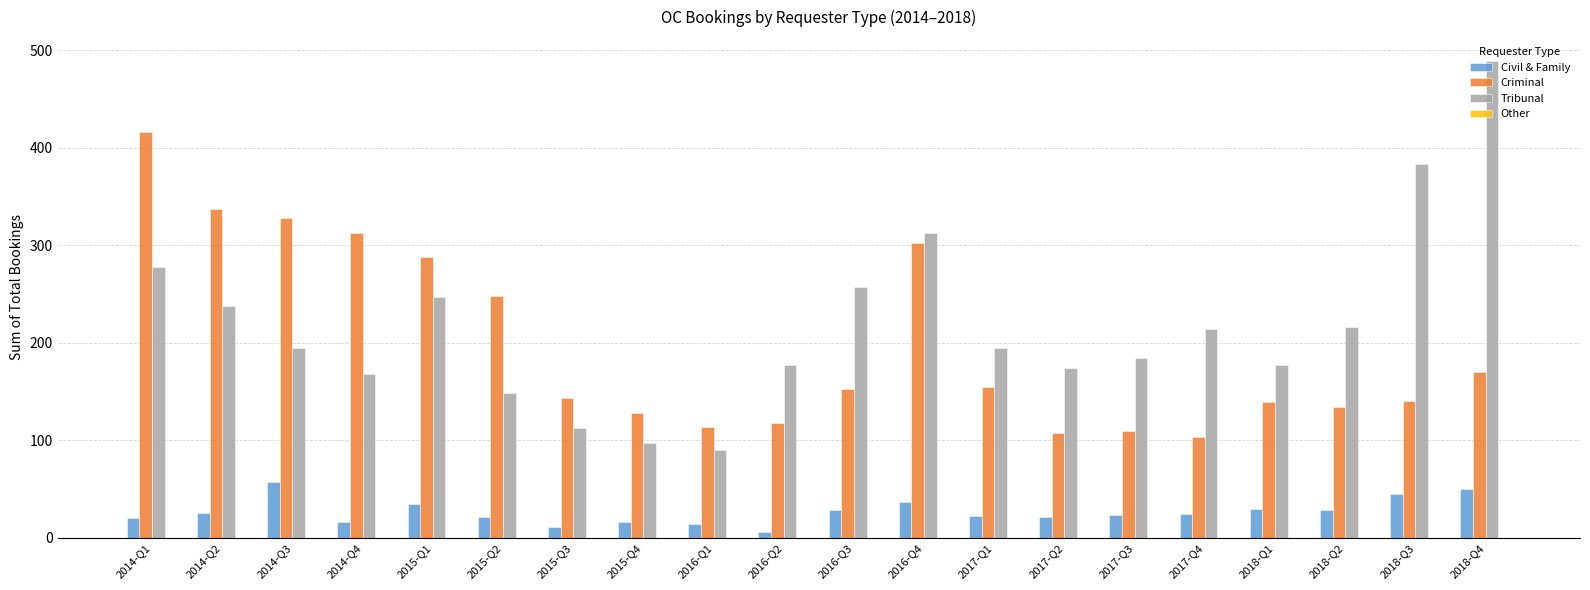

At which category does the chart reach its minimum across all series?

2016-Q2